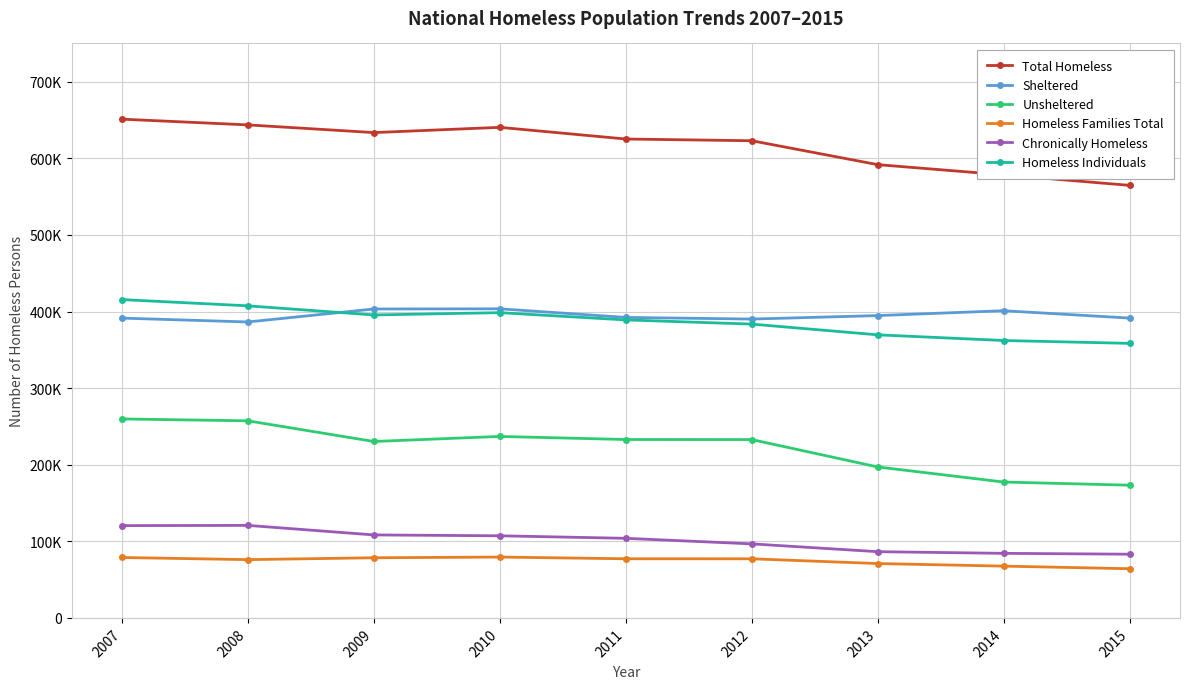

Where is the first local minimum for Sheltered?

2008